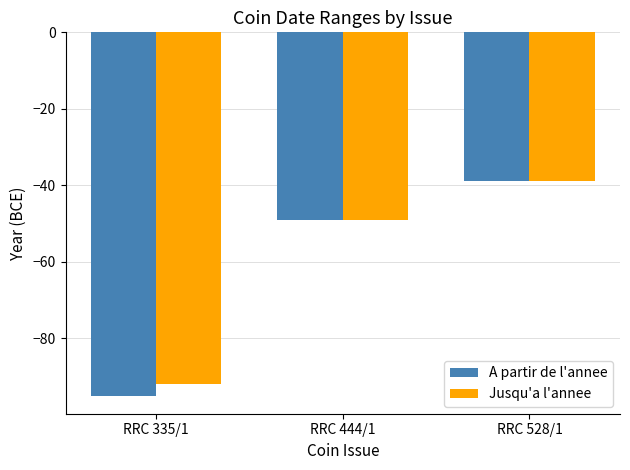

How many bars are there in total?

6